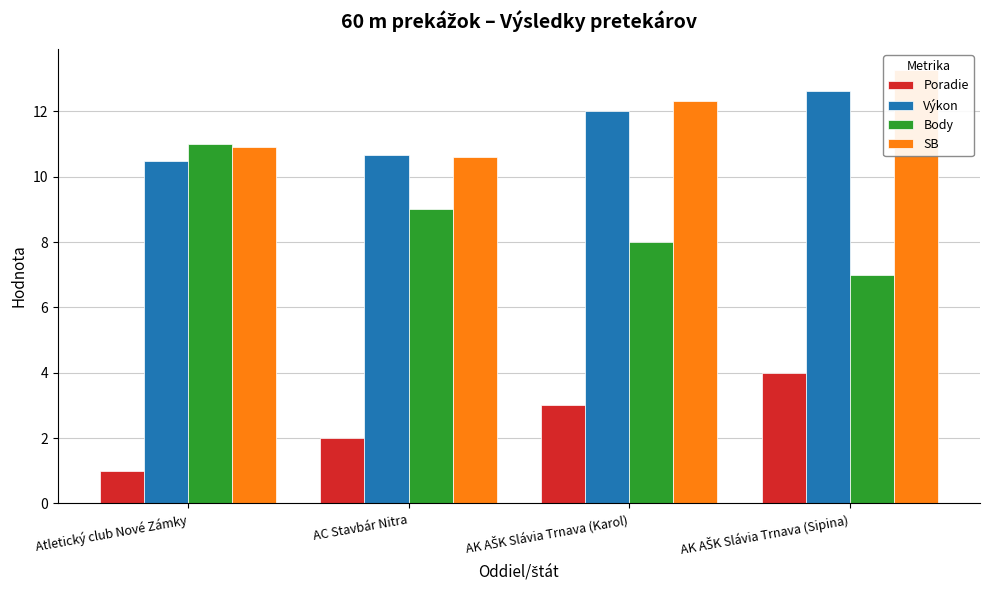

What is the difference between the highest and lowest values at AK AŠK Slávia Trnava (Sipina)?

9.2